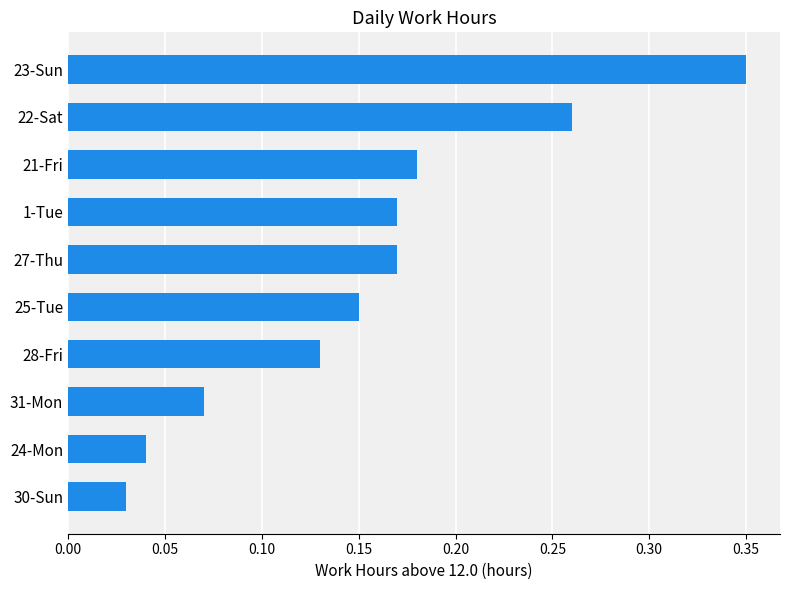

At which category does the chart reach its peak across all series?

23-Sun